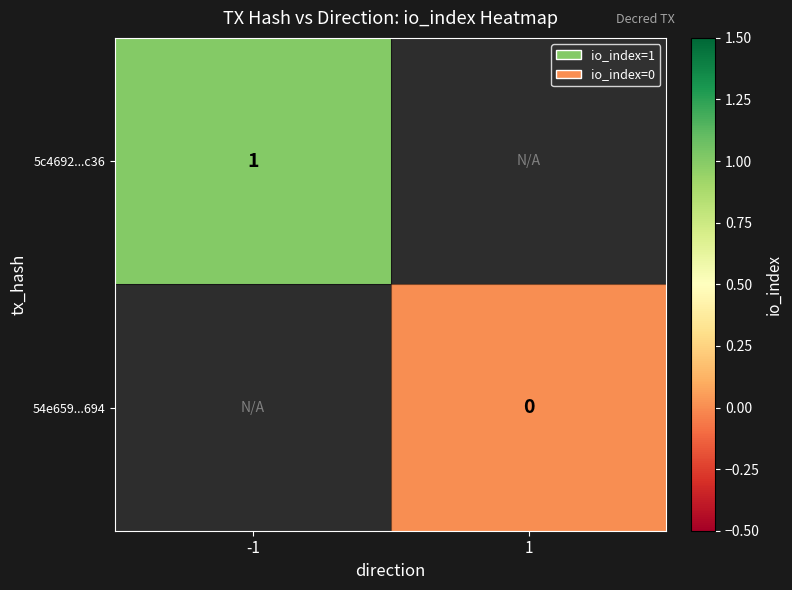

Is the value of 54e659...694 at 1 greater than the value of 5c4692...c36 at -1?

No